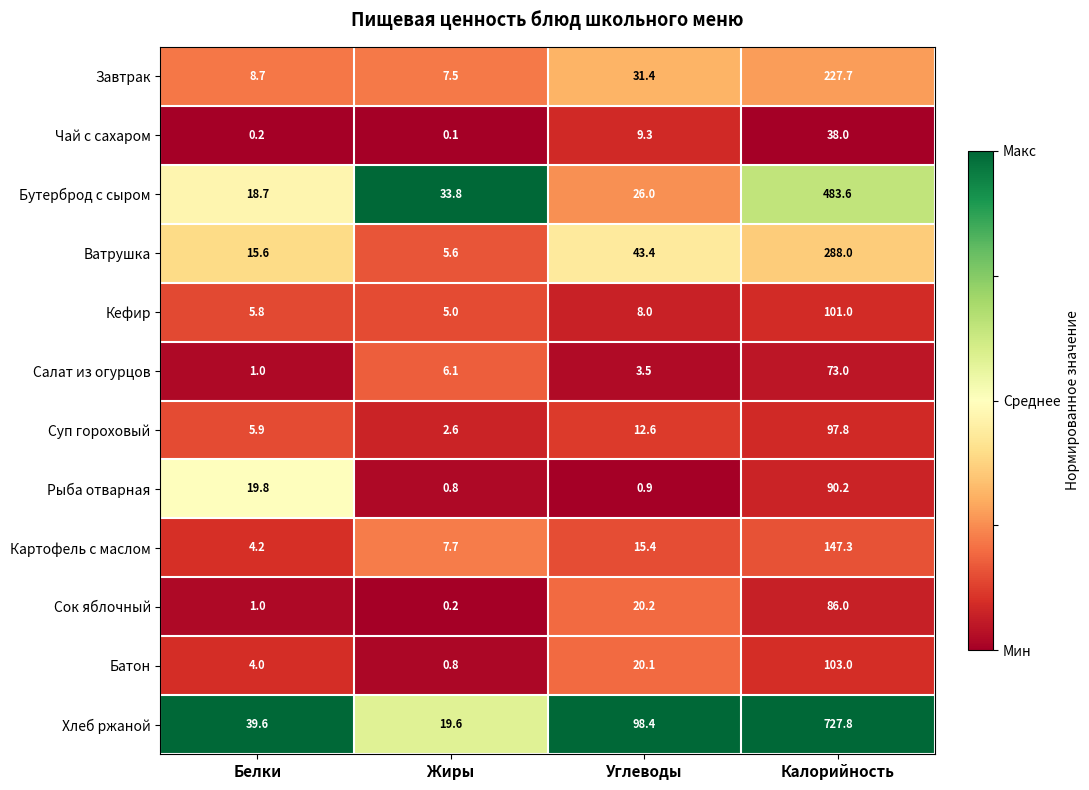

Which label corresponds to the smallest value in the chart?

Жиры